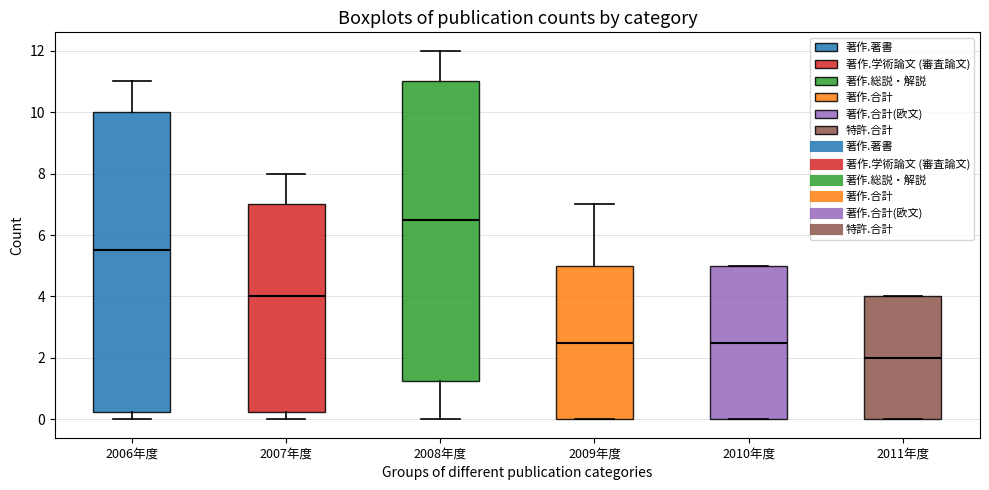

Reading left to right, transcribe this box plot: for each box, give where its median line is, the range the box spans, and where its two whiskers end, as read against the y-axis. The values are not printed on the chart, so give them approximately, as read against the axis.

2006年度: median 5.6, box 0.2 to 10.0, whiskers 0.0 to 11.0
2007年度: median 4.0, box 0.2 to 7.0, whiskers 0.0 to 8.0
2008年度: median 6.6, box 1.2 to 11.0, whiskers 0.0 to 12.0
2009年度: median 2.6, box 0.0 to 5.0, whiskers 0.0 to 7.0
2010年度: median 2.6, box 0.0 to 5.0, whiskers 0.0 to 5.0
2011年度: median 2.0, box 0.0 to 4.0, whiskers 0.0 to 4.0